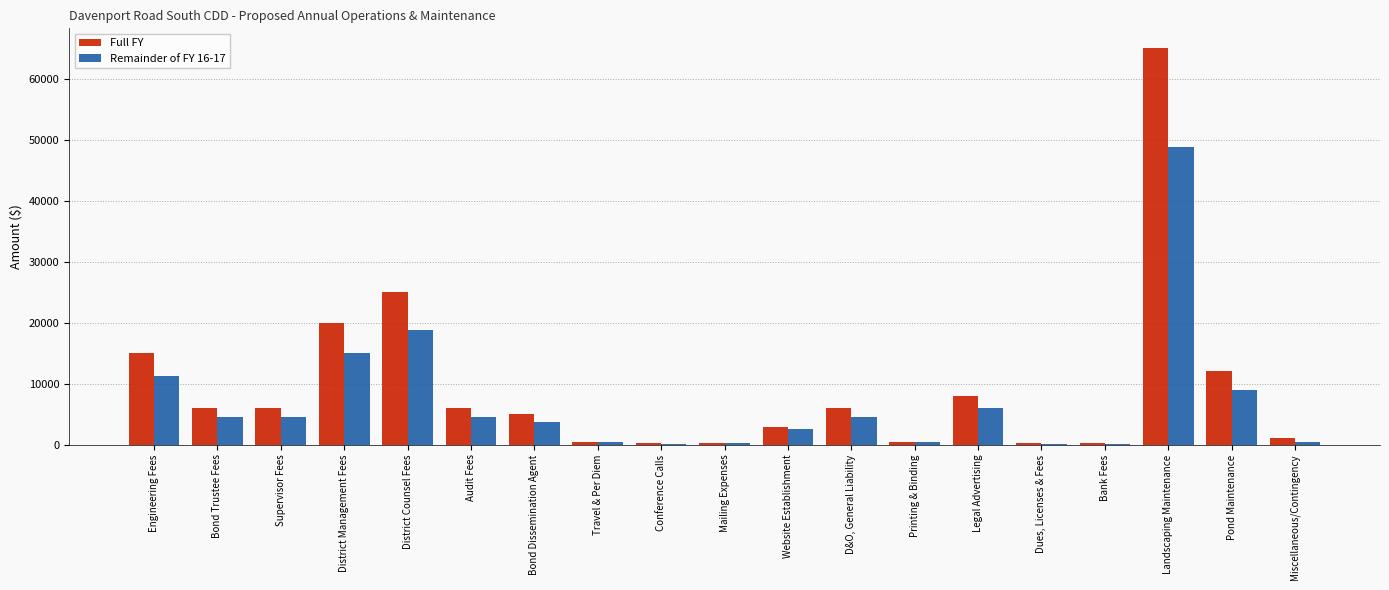

Which series changed the most between Dues, Licenses & Fees and Landscaping Maintenance?

Full FY